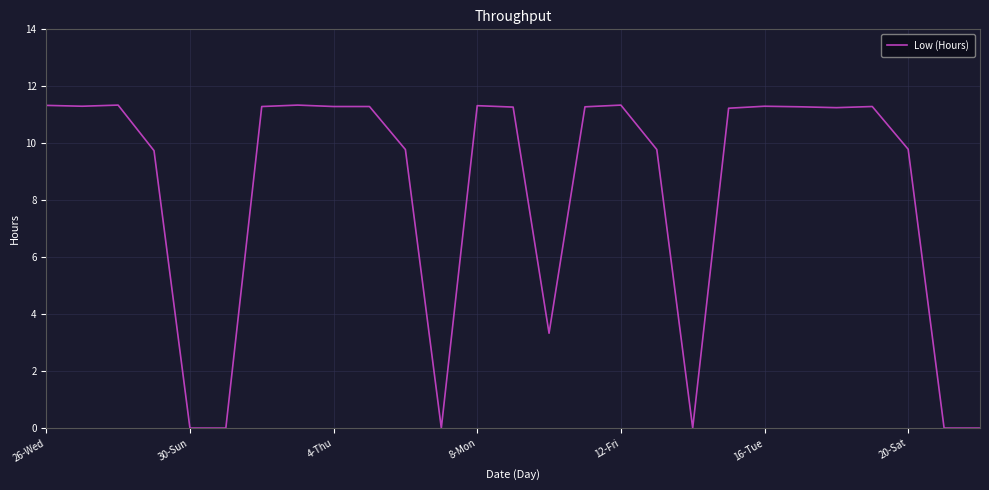

What is the greatest value displayed?

11.3